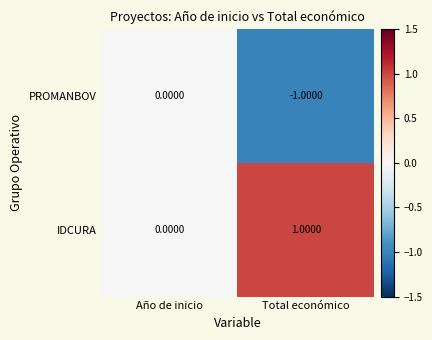

List the series in order of their peak value, highest first.

IDCURA, PROMANBOV